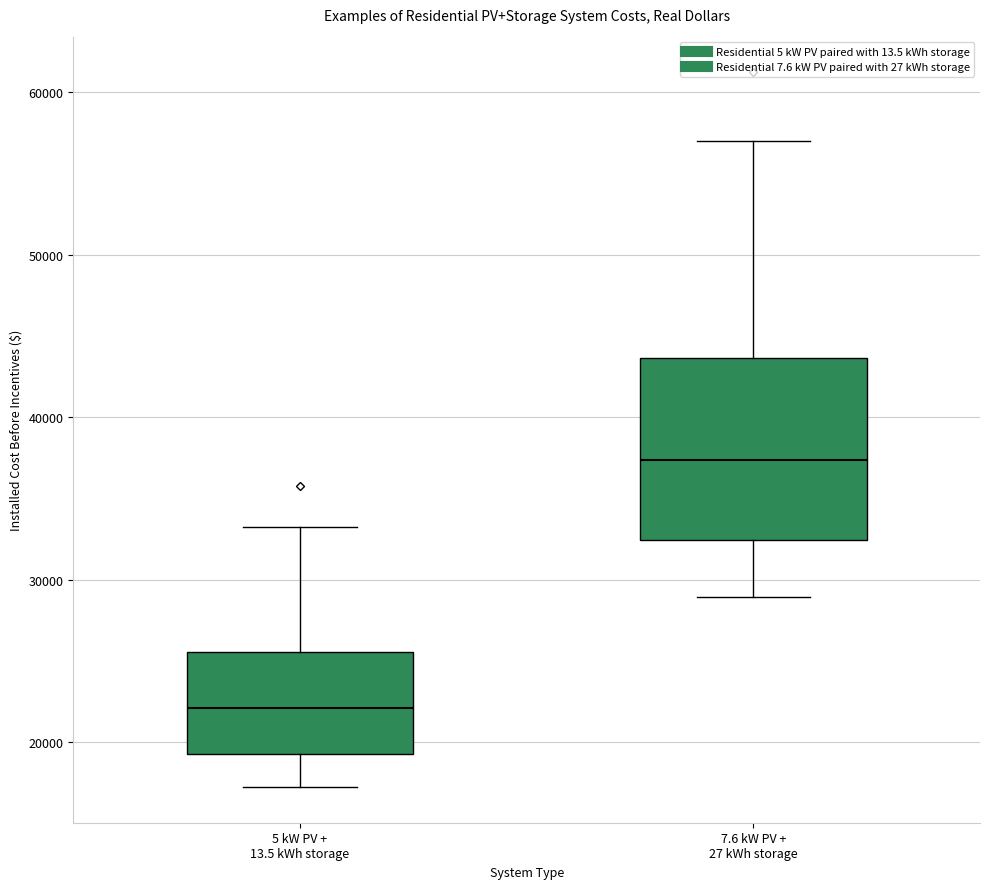

Reading left to right, read every box against the y-axis: the position of its median line, the range the box covers, and the ends of its whiskers. The values are not printed on the chart, so give them approximately, as read against the axis.

5 kW PV + 13.5 kWh storage: median 22000, box 19000 to 26000, whiskers 17000 to 33000
7.6 kW PV + 27 kWh storage: median 37000, box 32000 to 44000, whiskers 29000 to 57000